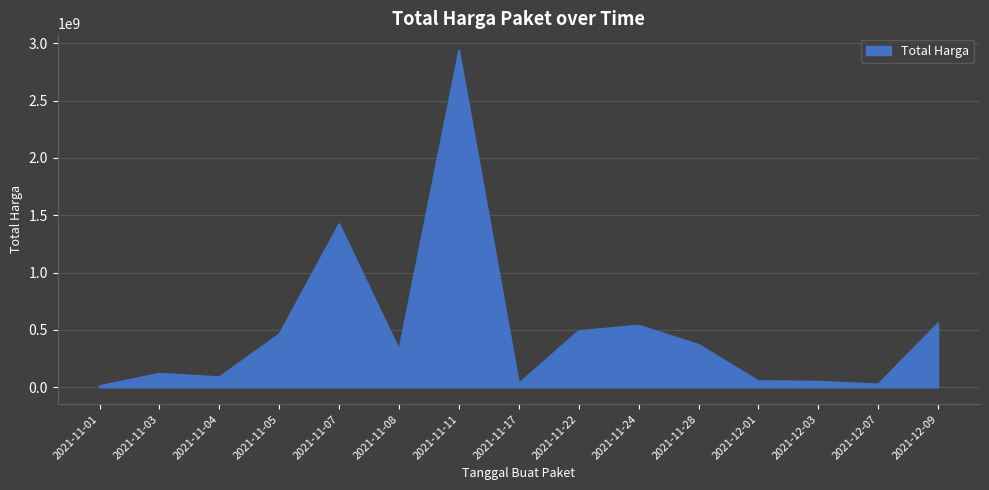

What is the maximum value shown in the chart?

2938963240